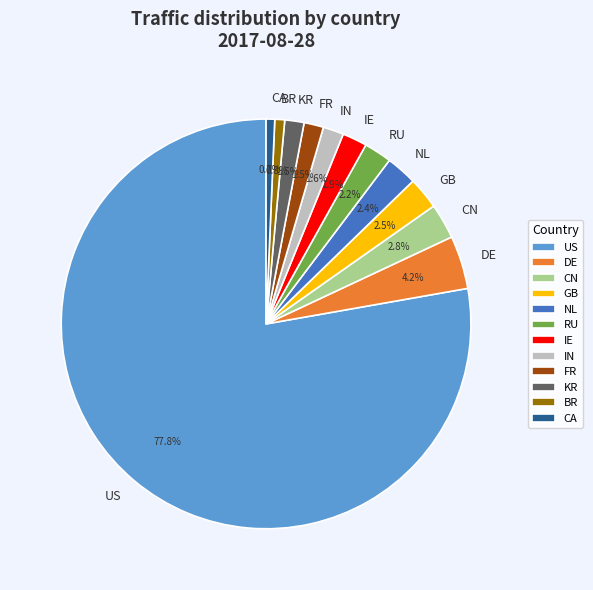

Which category has the biggest portion of the pie?

US